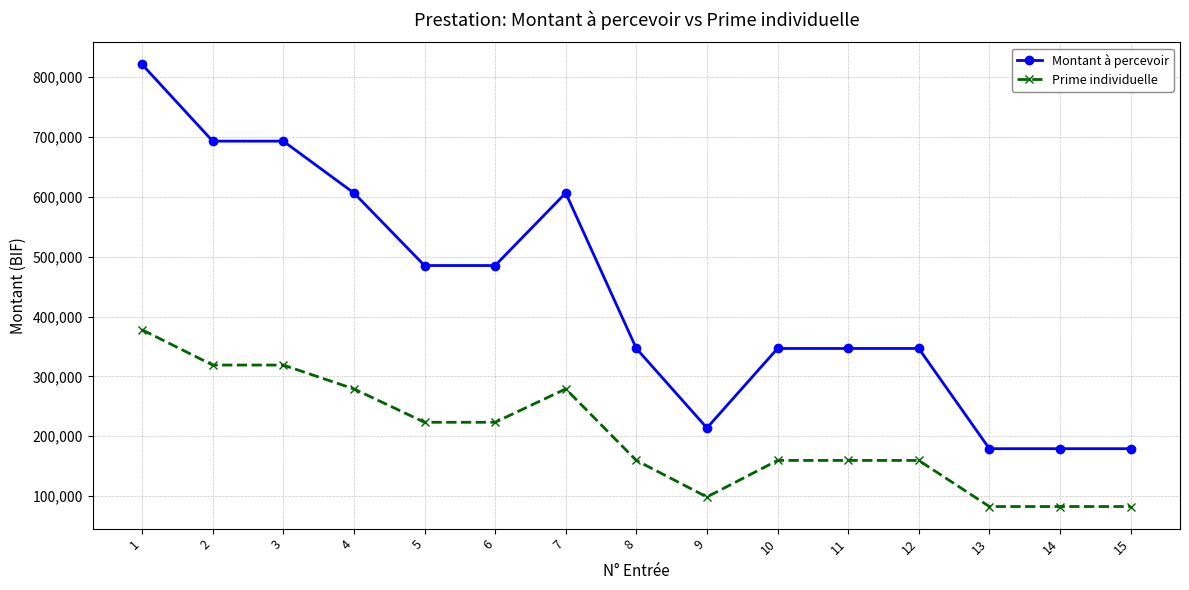

Reading right to left, what are all the values shown in this chart?

Montant à percevoir: 15=179083.1	14=179083.1	13=179083.1	12=346612.5	11=346612.5	10=346612.5	9=213744.4	8=346612.5	7=606571.9	6=485257.5	5=485257.5	4=606571.9	3=693225.0	2=693225.0	1=821471.6
Prime individuelle: 15=82378.2	14=82378.2	13=82378.2	12=159441.8	11=159441.8	10=159441.8	9=98322.4	8=159441.8	7=279023.1	6=223218.5	5=223218.5	4=279023.1	3=318883.5	2=318883.5	1=377876.9